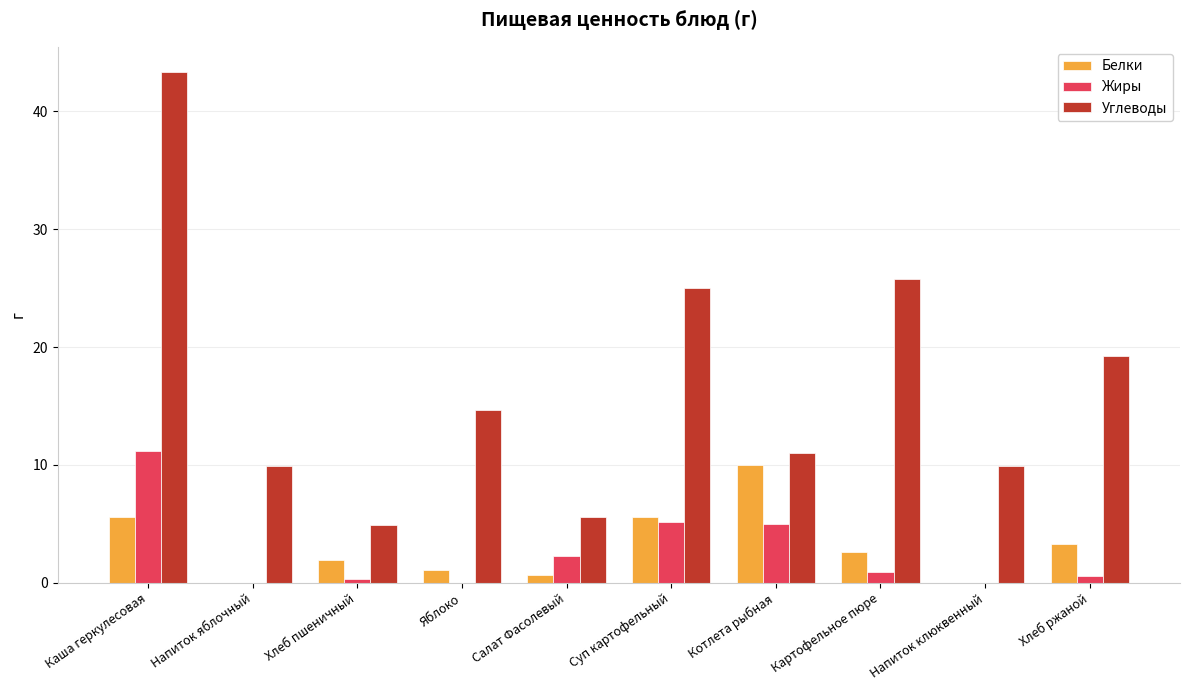

What are all the series names shown in the legend?

Белки, Жиры, Углеводы